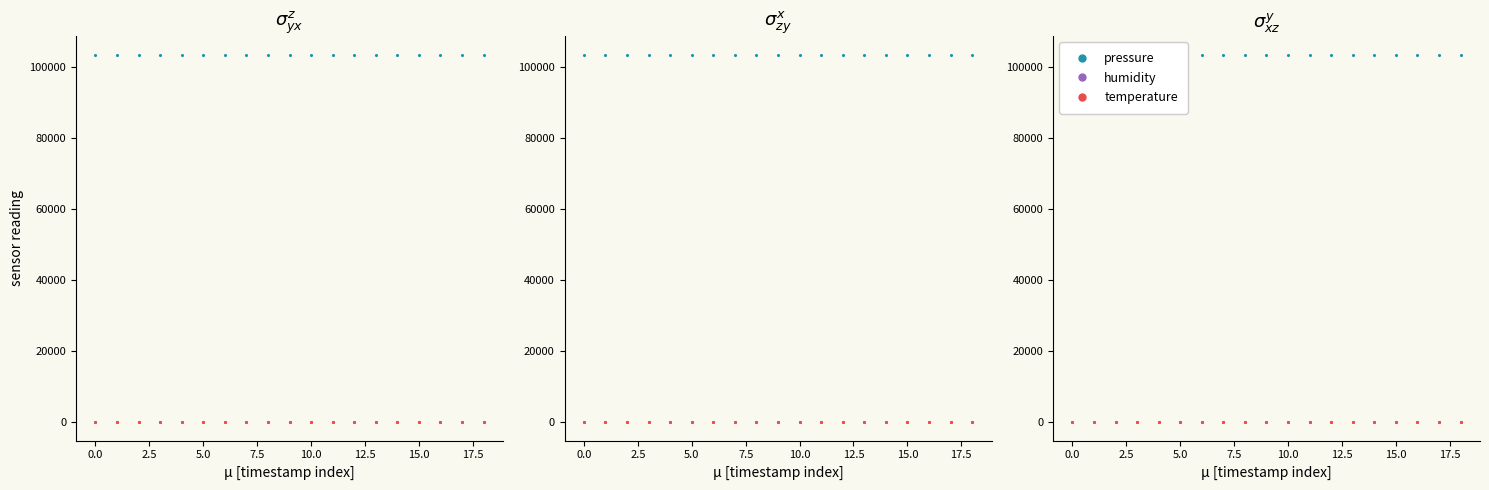

The value of temperature at 18 is -1.8. True or false?

False